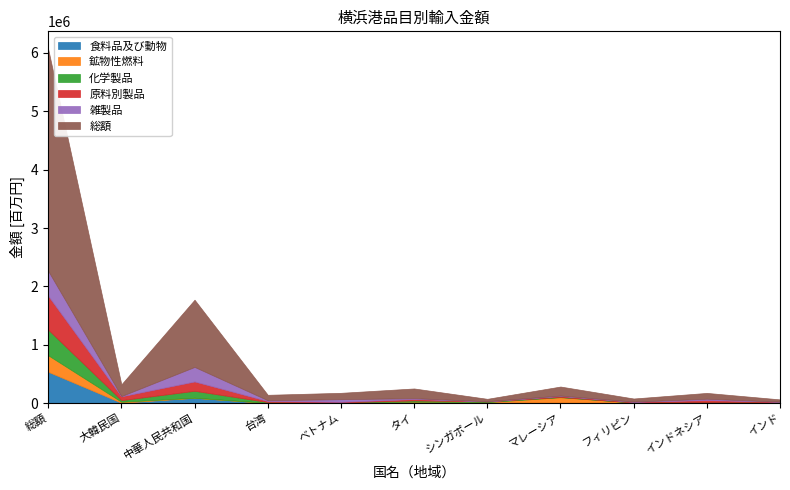

What is the value of the 化学製品 point at the 6th from the left?

21452.2